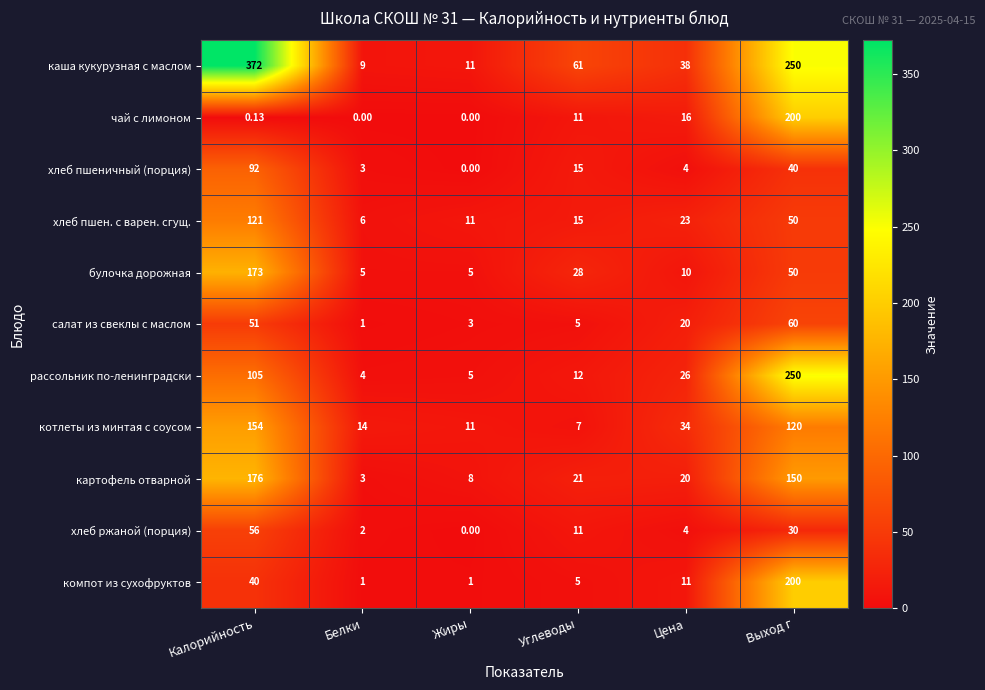

Rank the series at Калорийность from highest to lowest value.

каша кукурузная с маслом, картофель отварной, булочка дорожная, котлеты из минтая с соусом, хлеб пшен. с варен. сгущ., рассольник по-ленинградски, хлеб пшеничный (порция), хлеб ржаной (порция), салат из свеклы с маслом, компот из сухофруктов, чай с лимоном